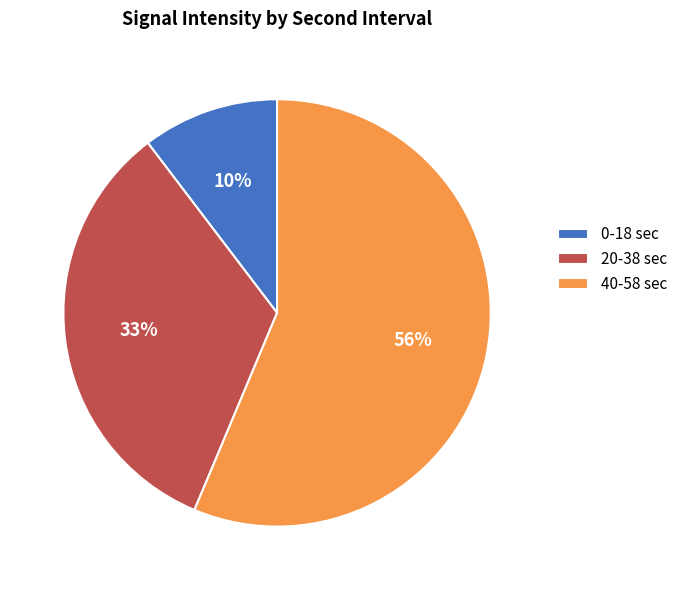

What is the largest slice in the pie chart?

40-58 sec